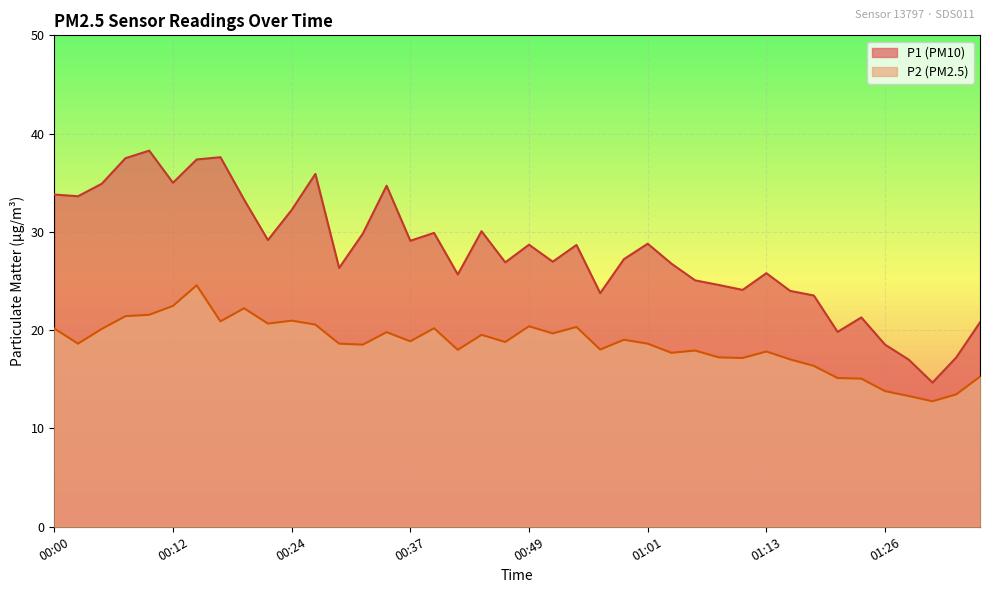

Between 00:29 and 01:28, which is larger?

00:29